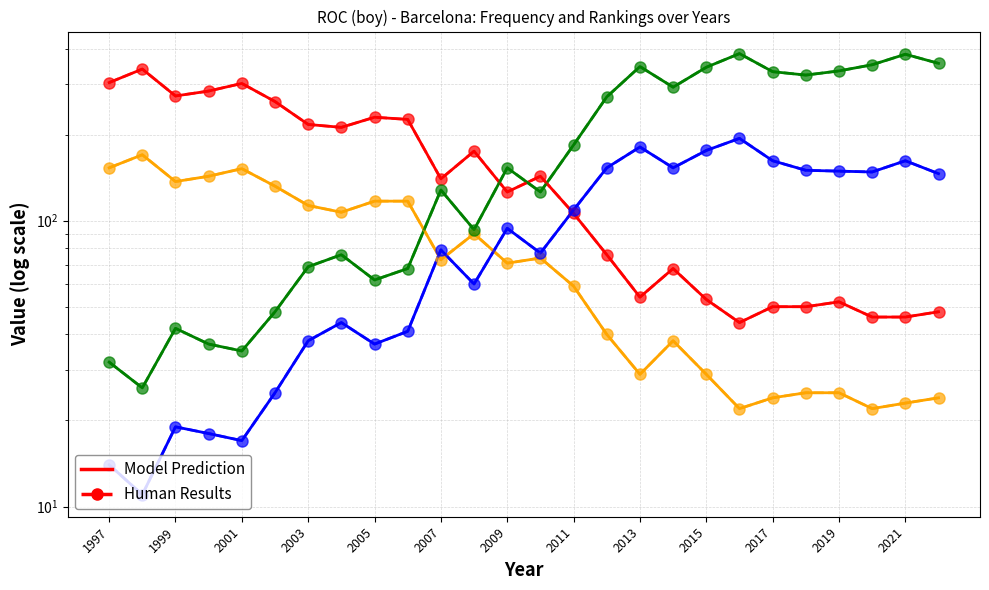

Read the Frequency value at 2018, to the nearest 5.

150